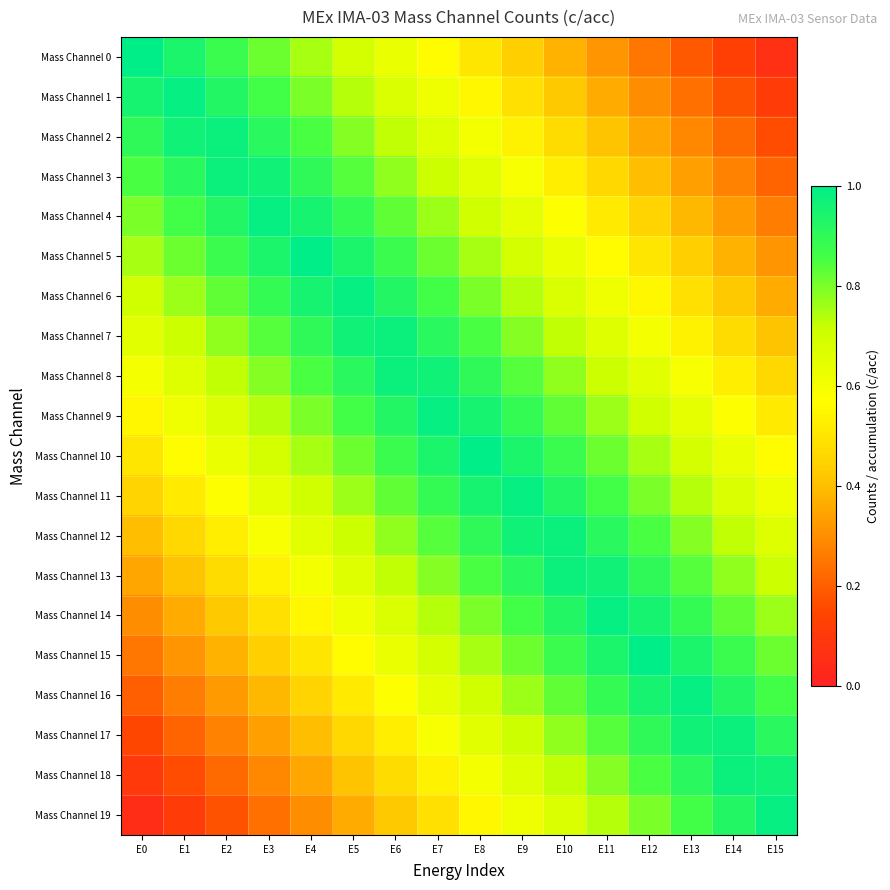

At E8, list the series in order from smallest to largest.

Mass Channel 0, Mass Channel 1, Mass Channel 19, Mass Channel 2, Mass Channel 18, Mass Channel 3, Mass Channel 17, Mass Channel 4, Mass Channel 16, Mass Channel 5, Mass Channel 15, Mass Channel 6, Mass Channel 14, Mass Channel 7, Mass Channel 13, Mass Channel 8, Mass Channel 12, Mass Channel 9, Mass Channel 11, Mass Channel 10